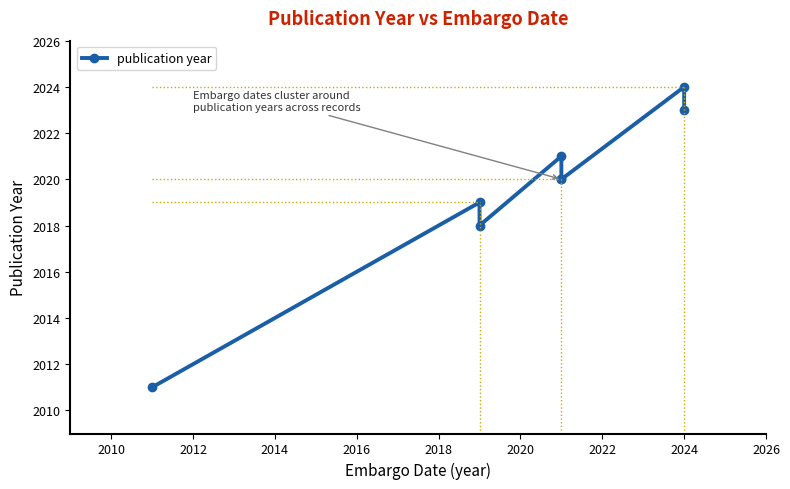

What is the approximate value at 2016, to the nearest 10?

2020